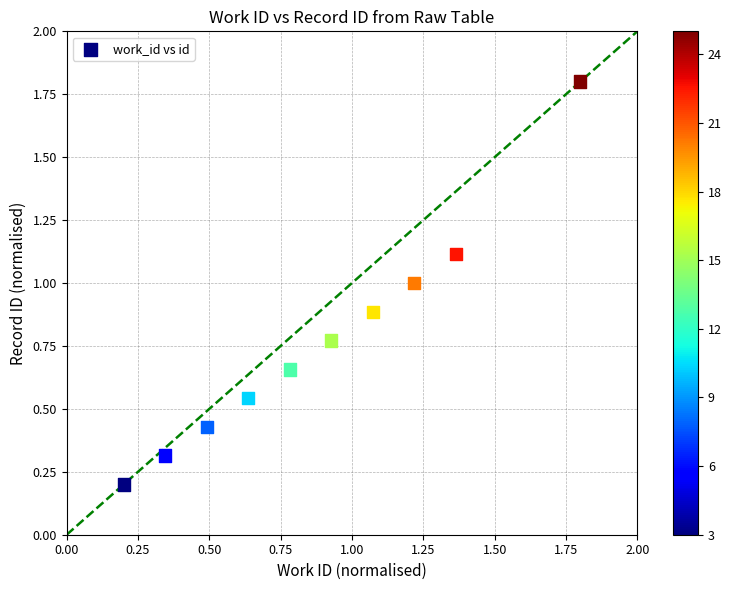

What is the range of Y values (max minus min)?

1.6